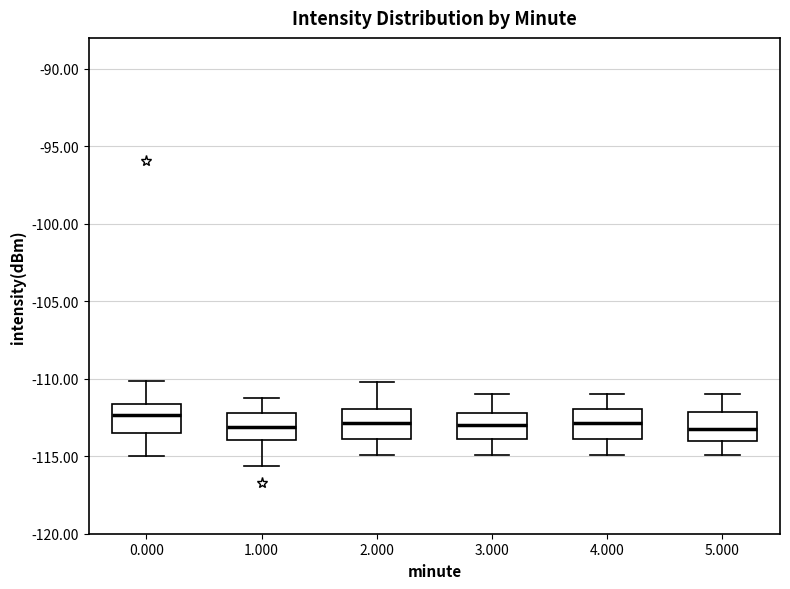

Where does the lower whisker of the box at x = 1.000 end on the y-axis? The values are not printed on the chart, so give them approximately, as read against the axis.

-115.5